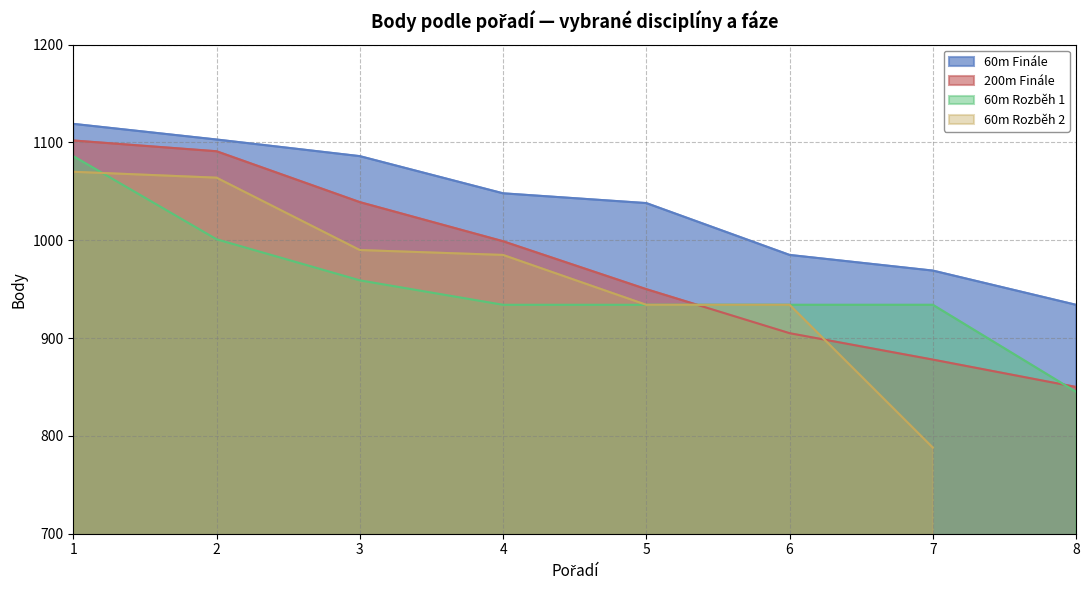

True or false: 60m Finále and 60m Rozběh 1 intersect in this chart.

False